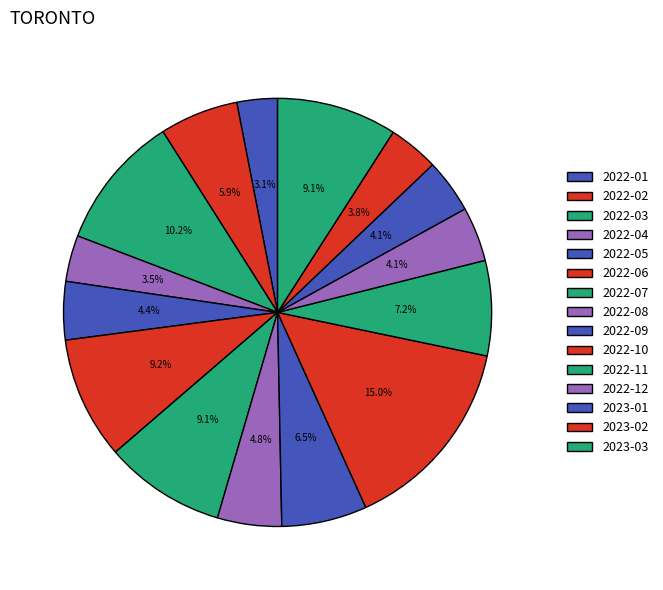

Which has a higher value, 2022-01 or 2022-08?

2022-08